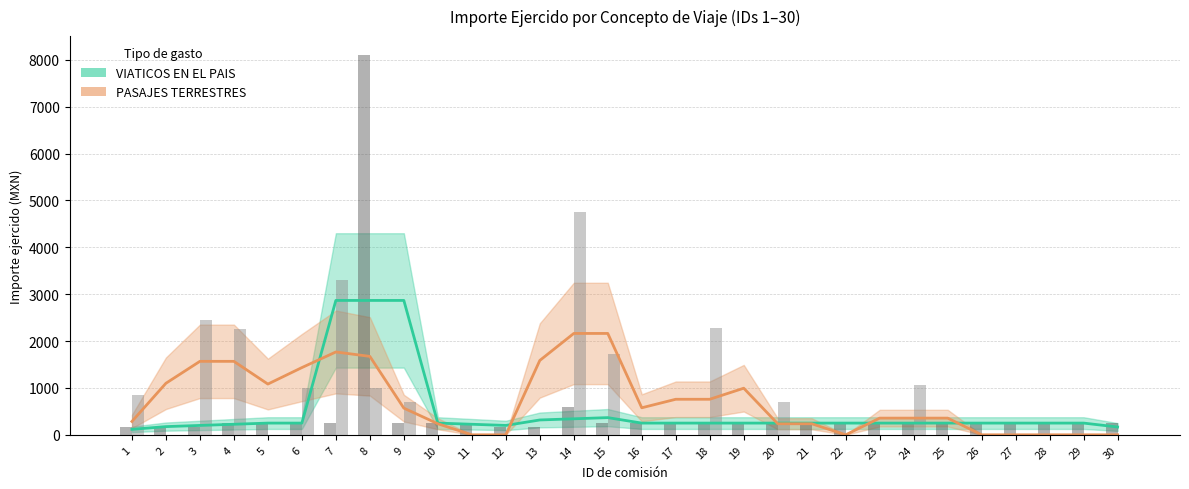

Between 1 and 26, which series saw the biggest shift?

PASAJES TERRESTRES